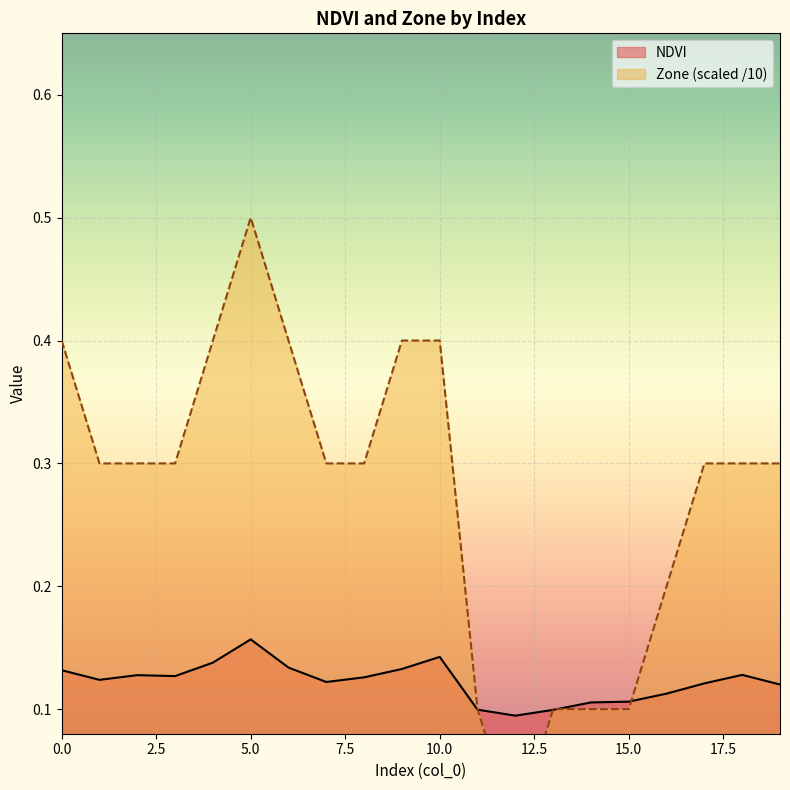

List the series in order of their overall mean, lowest first.

NDVI, Zone